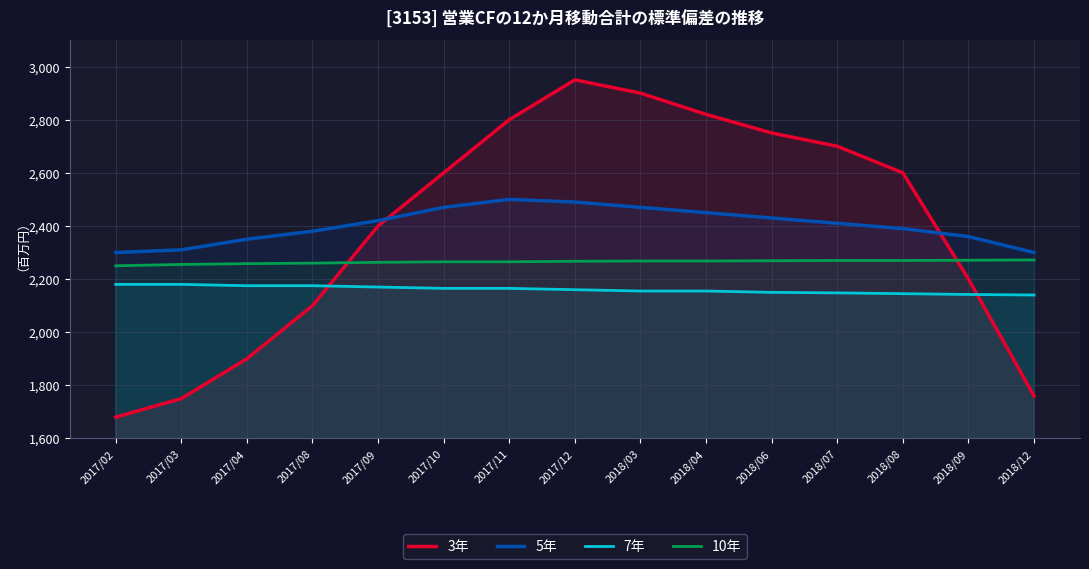

How many lines are shown in the chart?

4